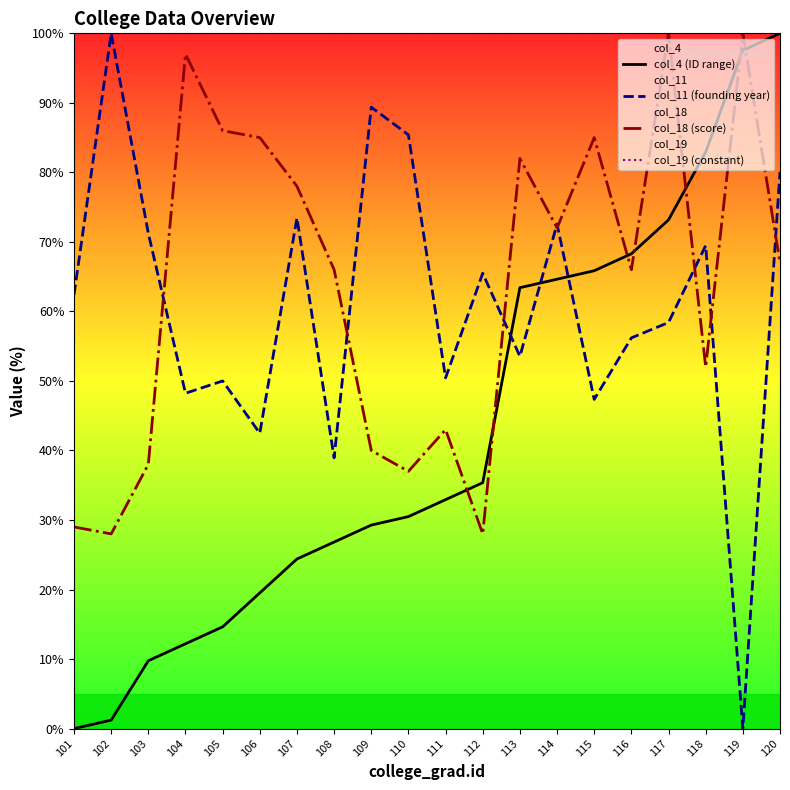

List the series in order of their peak value, lowest first.

col_4 (ID range), col_11 (founding year), col_18 (score), col_19 (constant)